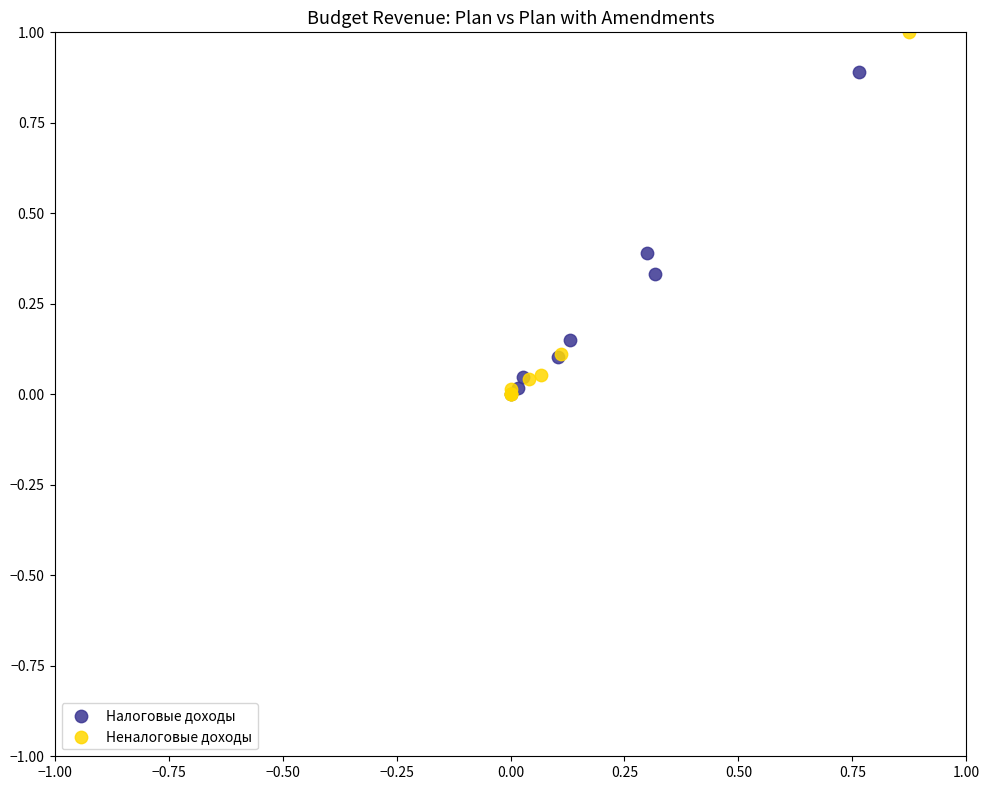

Which series contains the highest Y value?

Неналоговые доходы